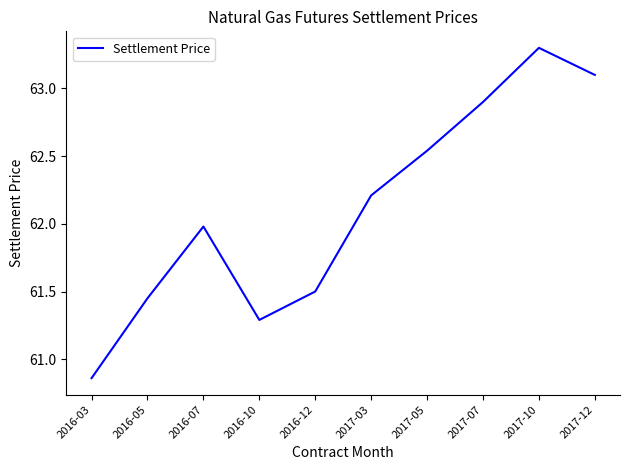

What is the difference between the maximum and minimum values?

2.4